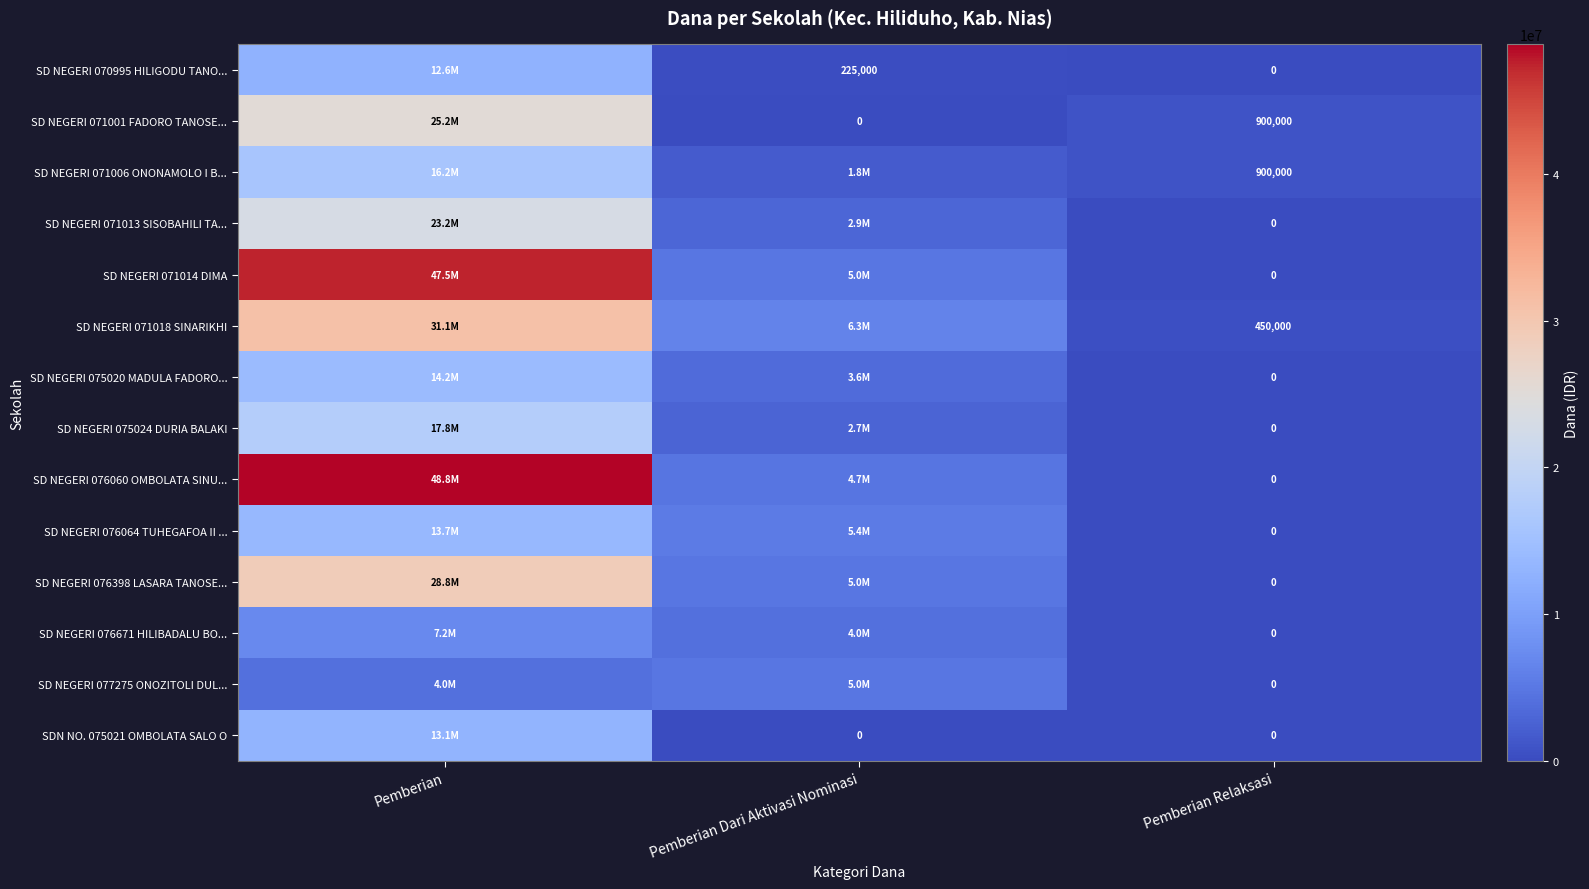

The value of SD NEGERI 071001 FADORO TANOSE... at Pemberian Relaksasi is 409533. True or false?

False